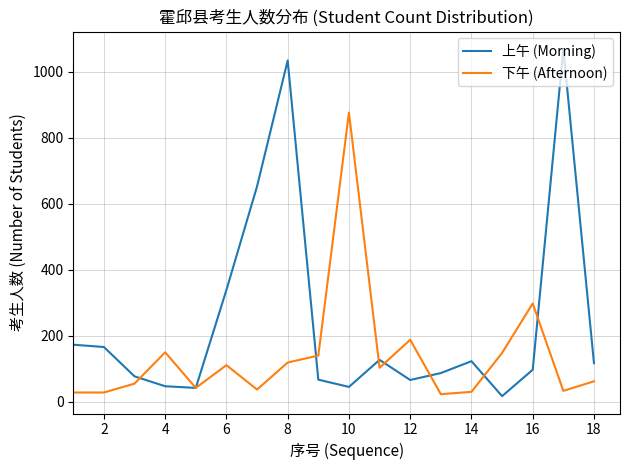

List the series in order of their peak value, highest first.

上午 (Morning), 下午 (Afternoon)